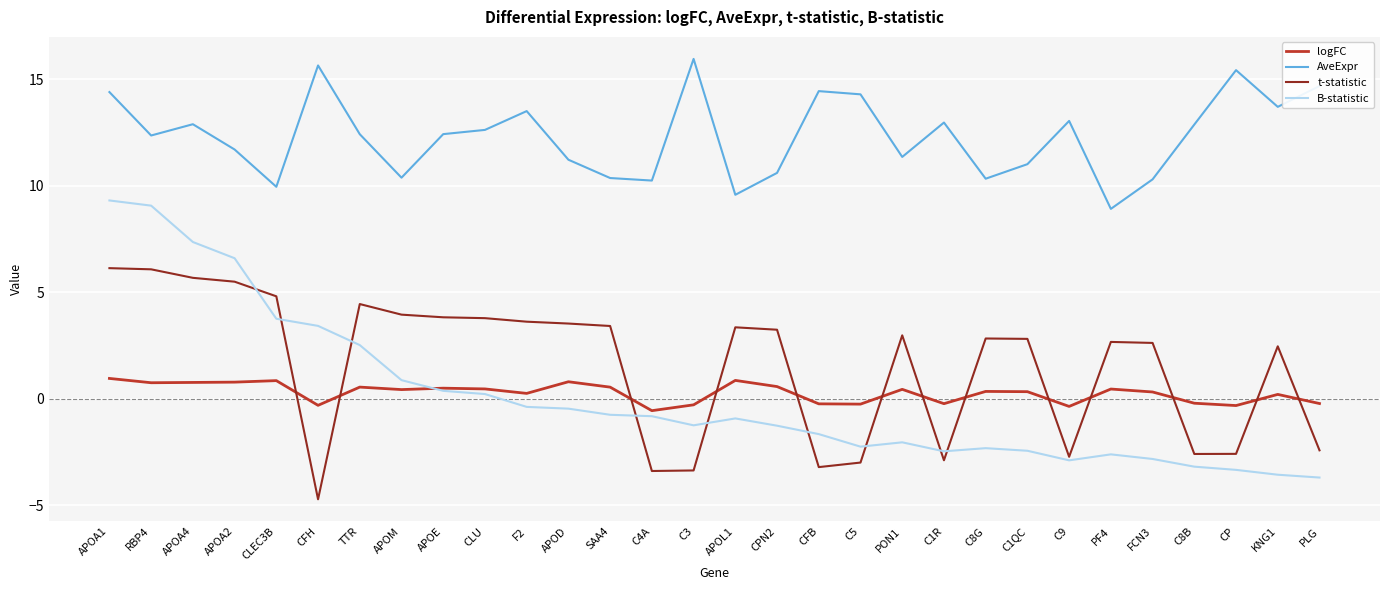

True or false: t-statistic and AveExpr cross at least once.

False